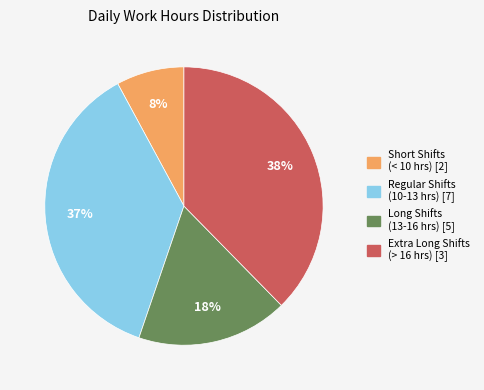

Which has a higher value, Extra Long Shifts (> 16 hrs) [3] or Regular Shifts (10-13 hrs) [7]?

Extra Long Shifts (> 16 hrs) [3]